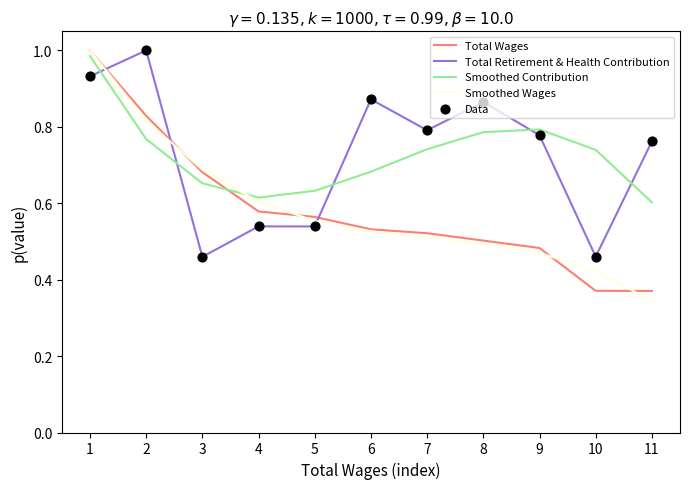

What is the total value across all series at 10?

2.0